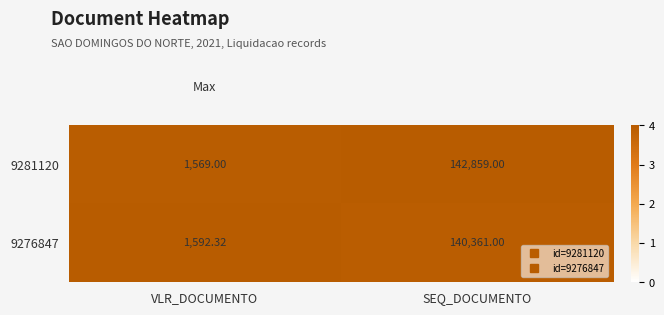

At which category is the sum across all series the highest?

SEQ_DOCUMENTO